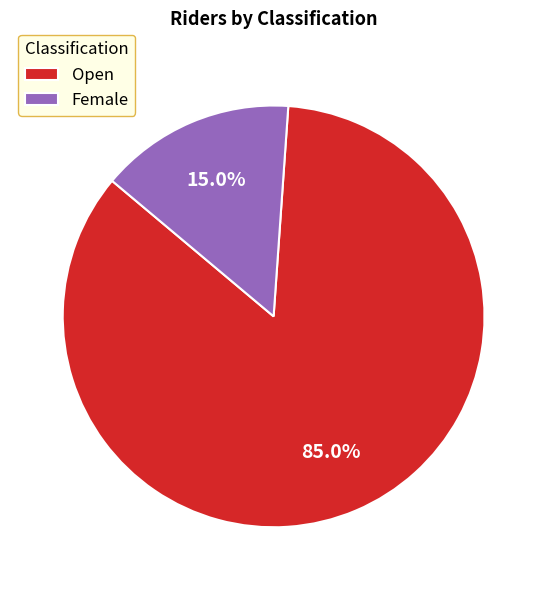

The Female slice represents 15% of the pie. True or false?

True